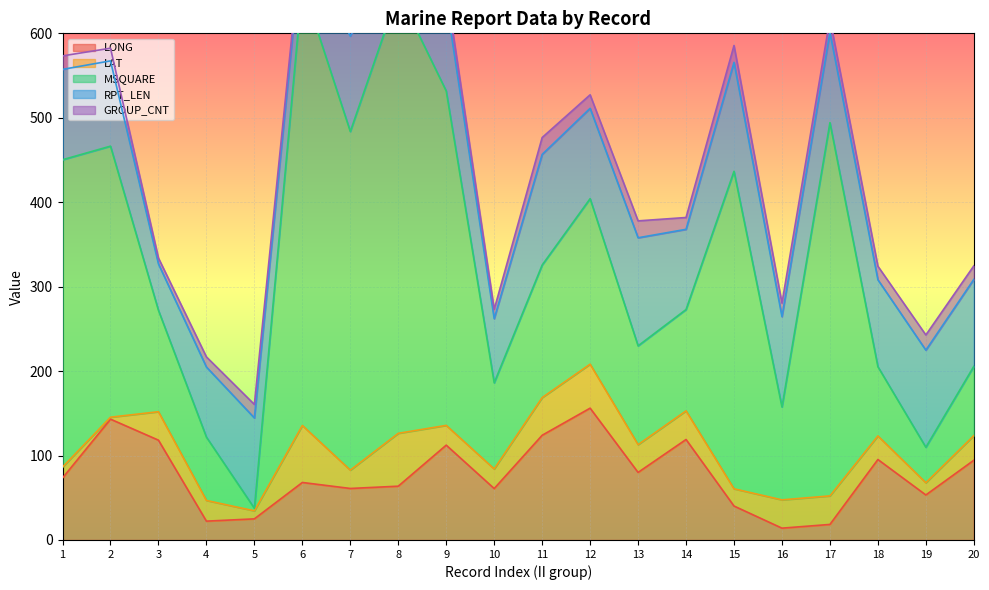

True or false: MSQUARE has a value of 364.0 at 1.

True